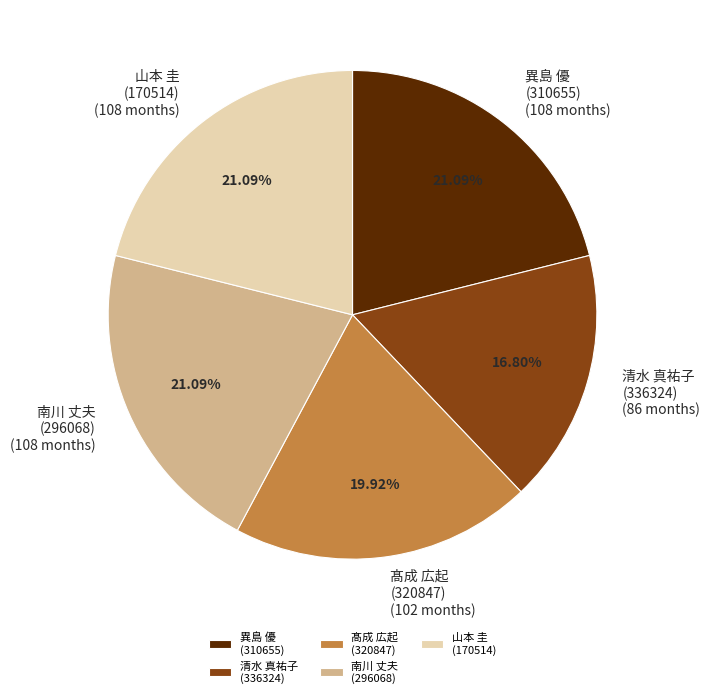

How many segments does this pie chart have?

5